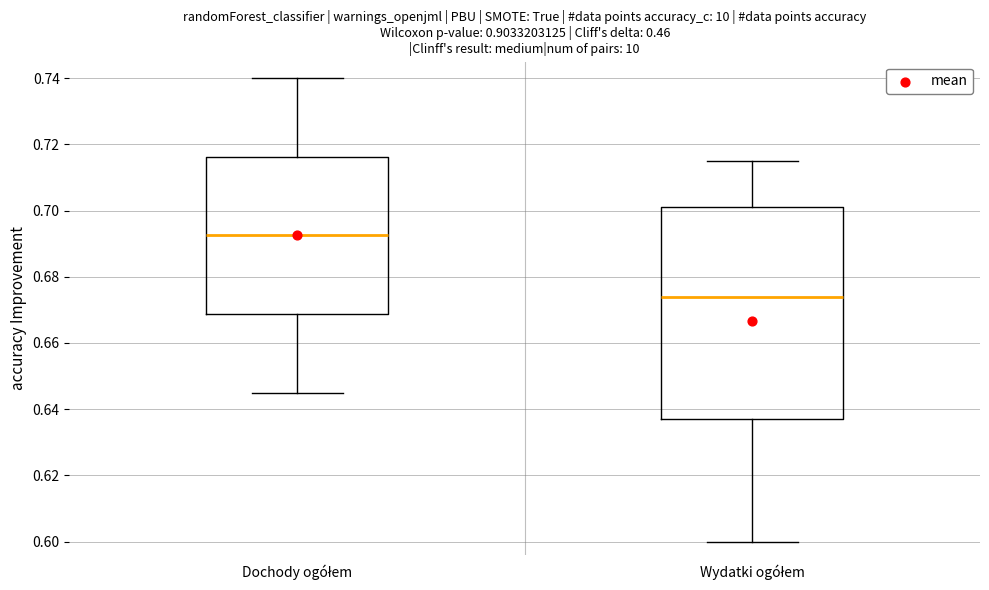

Comparing the boxes themselves (not the whiskers), which one is the tallest?

Wydatki ogółem